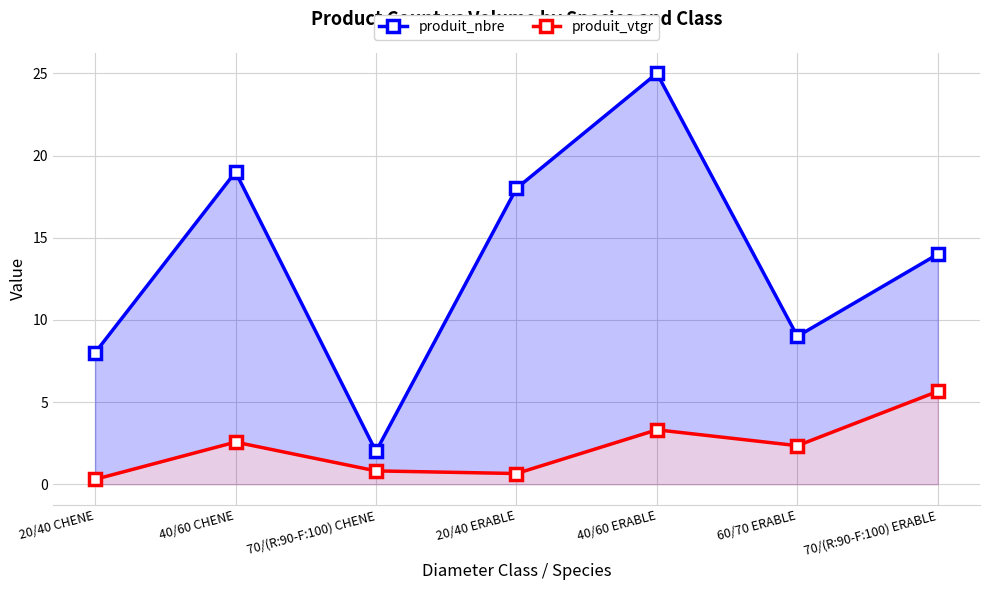

What is the value of the produit_nbre point at the 6th from the left?

9.0